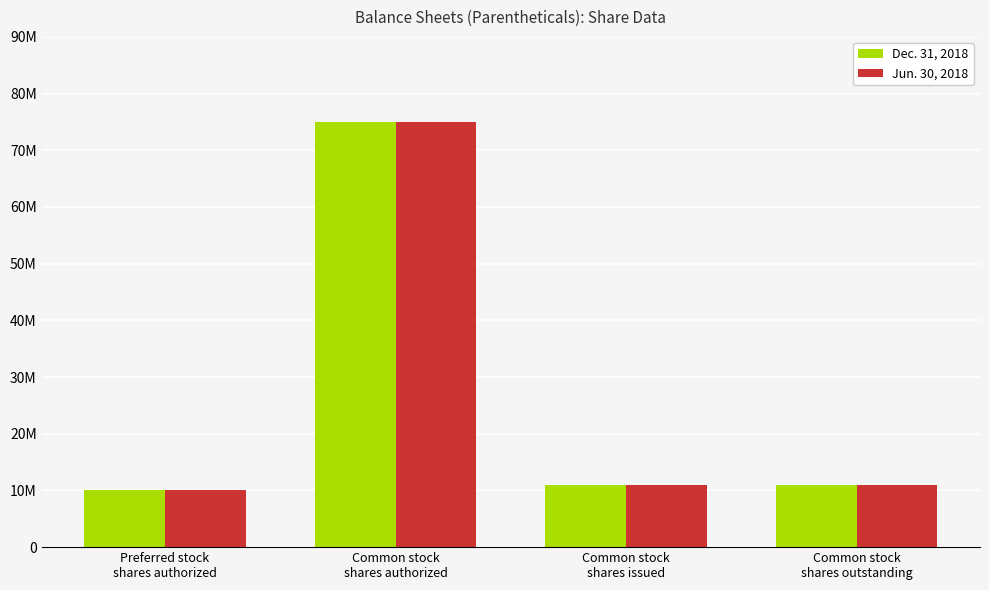

Are the bars grouped side by side (vs. stacked)?

Yes